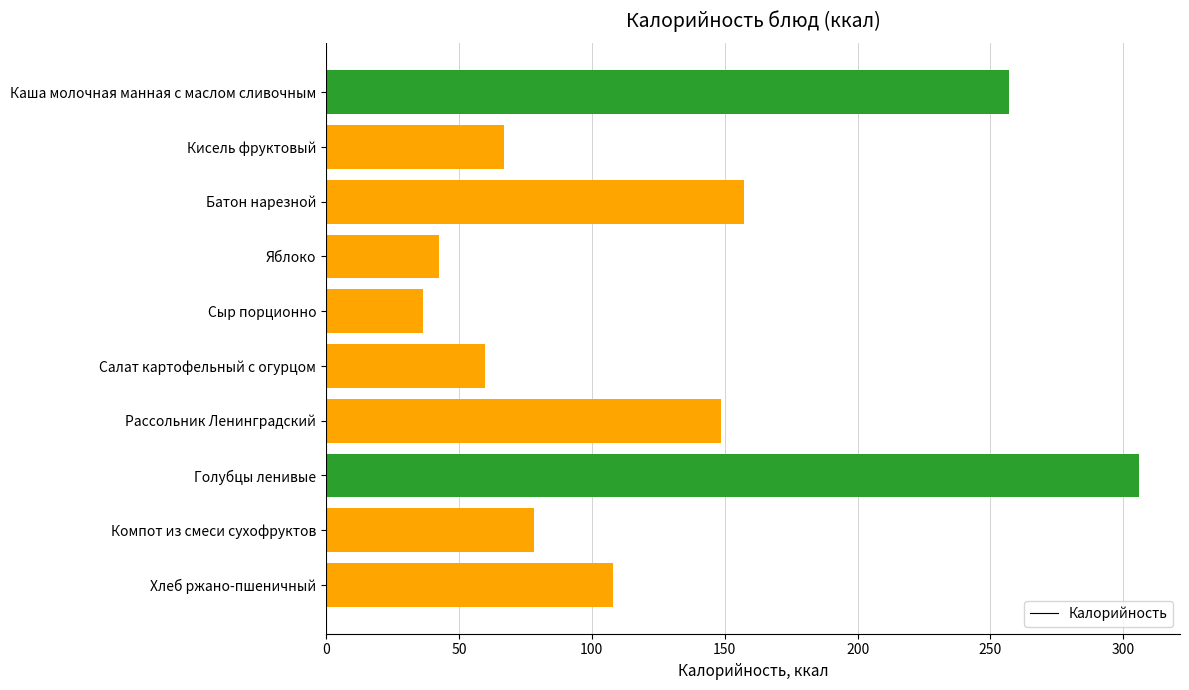

Rank the categories by value from lowest to highest.

Сыр порционно, Яблоко, Салат картофельный с огурцом, Кисель фруктовый, Компот из смеси сухофруктов, Хлеб ржано-пшеничный, Рассольник Ленинградский, Батон нарезной, Каша молочная манная с маслом сливочным, Голубцы ленивые